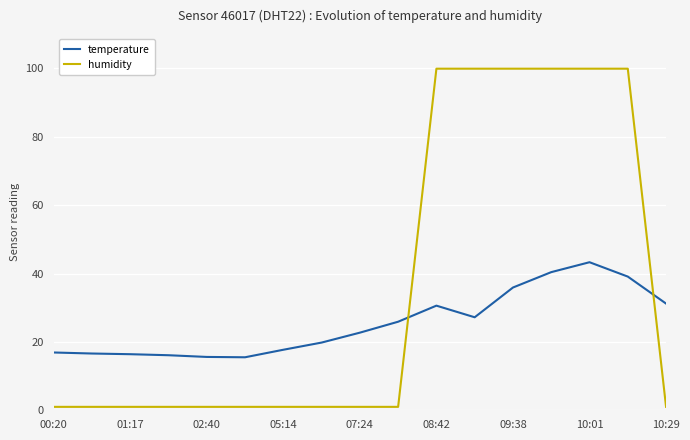

Which series has the largest total across all categories?

humidity